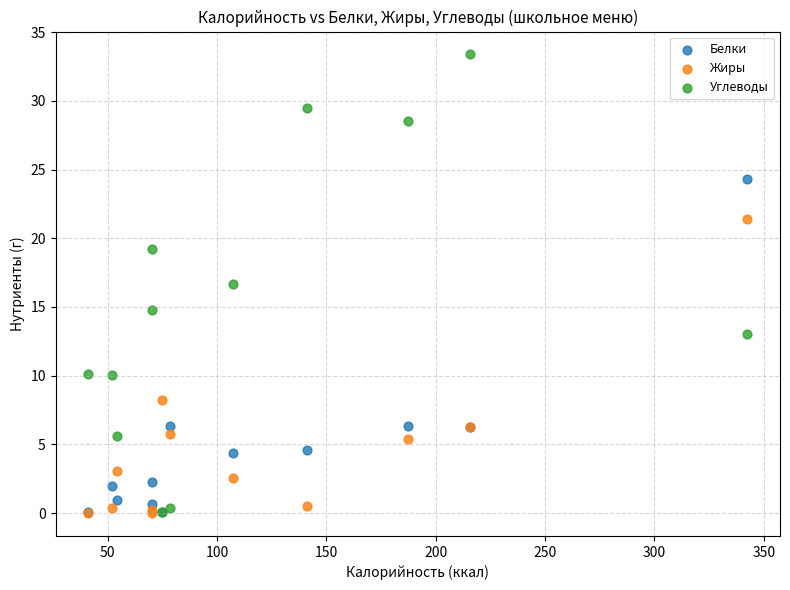

Which series contains the highest Y value?

Углеводы